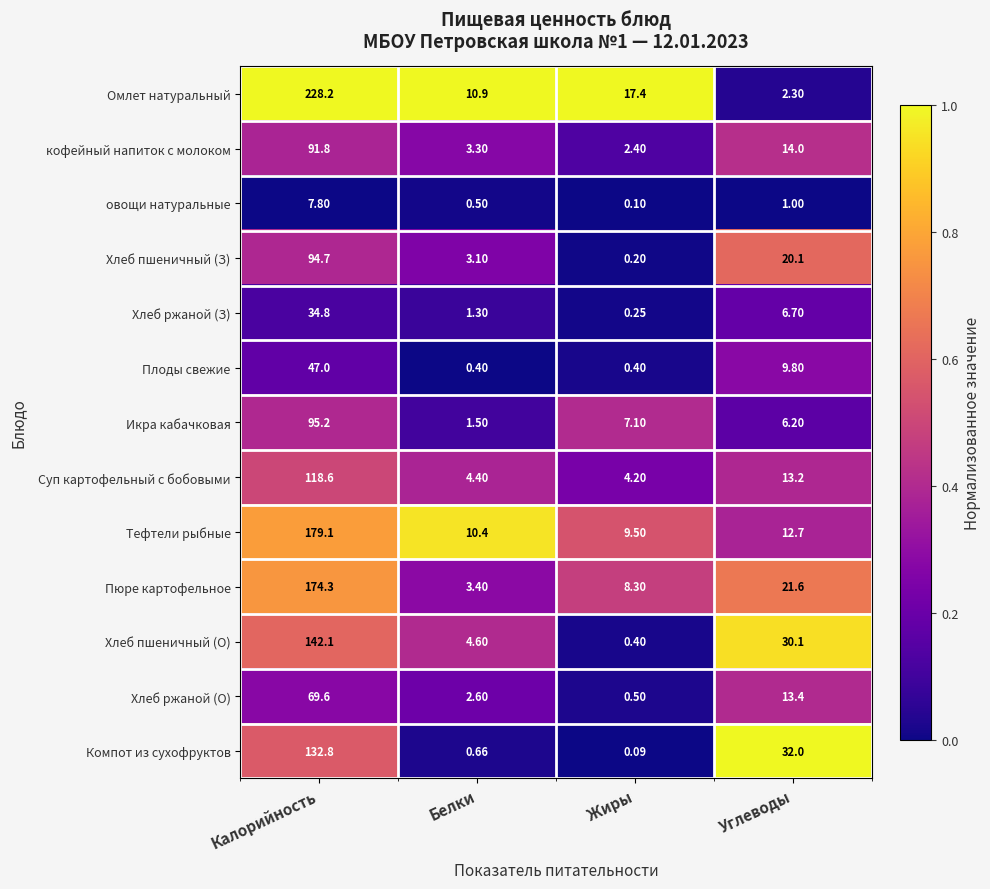

What is the greatest value displayed?

228.2